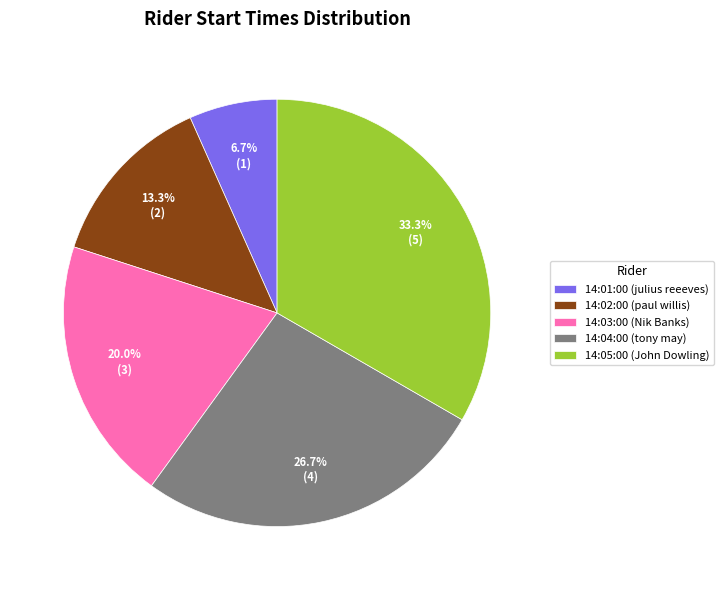

Approximately how many times larger is the value at 14:03:00 (Nik Banks) compared to 14:02:00 (paul willis)?

1.5